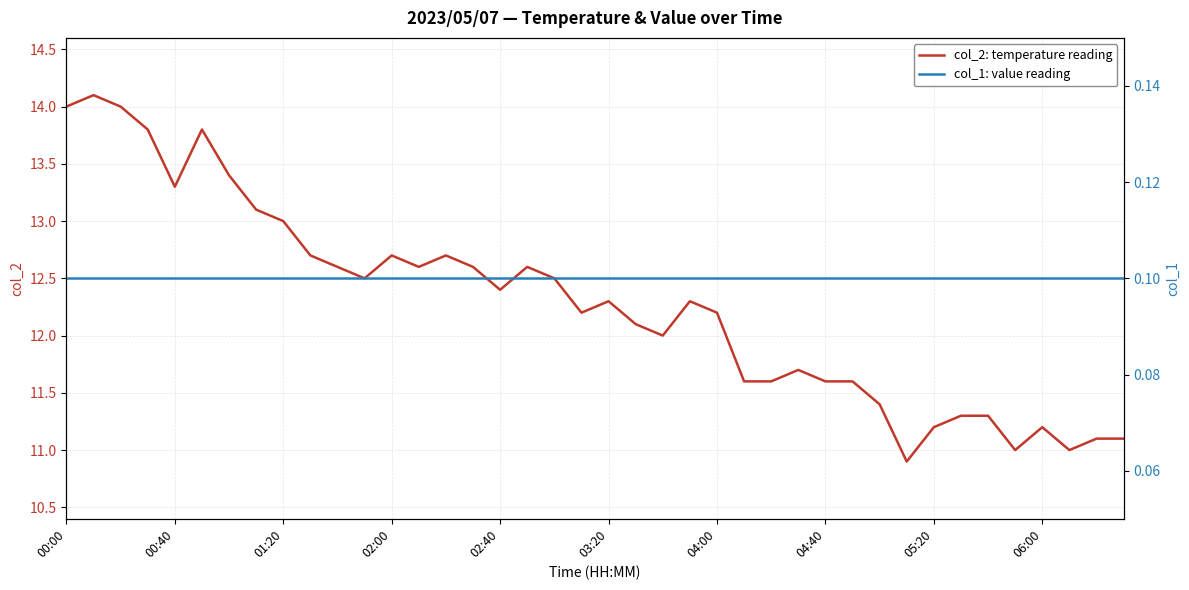

What is the sum of all col_1: value reading values?

4.0